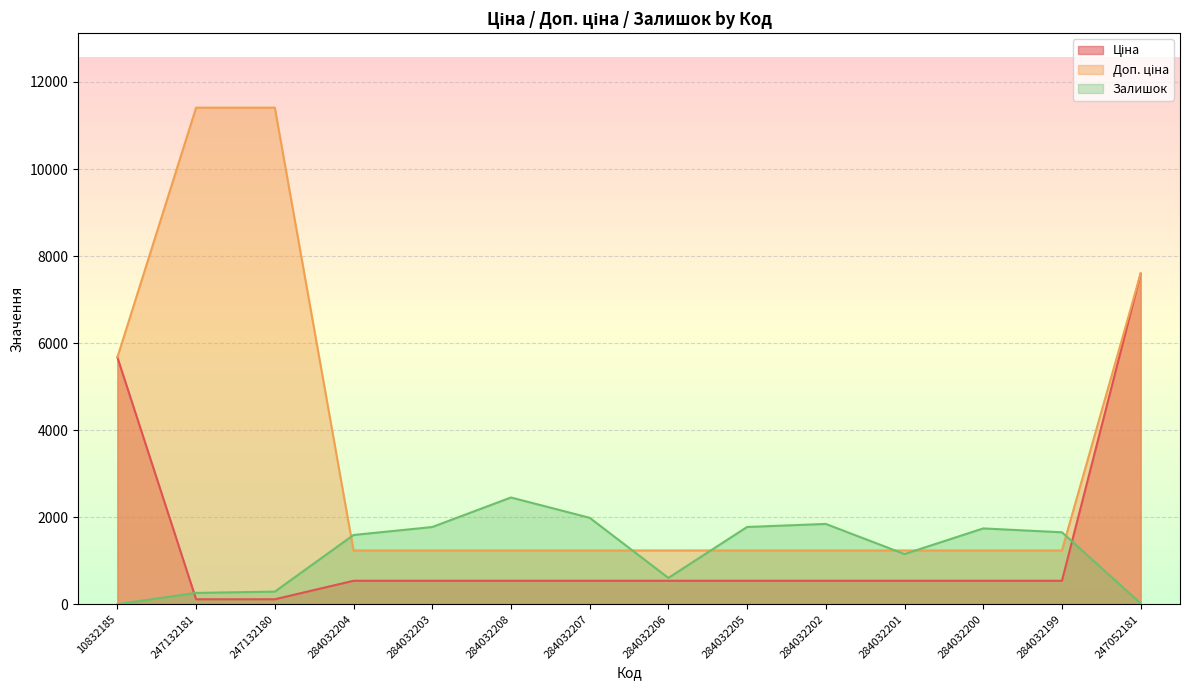

What is the total value across all series at 247132181?

11784.1